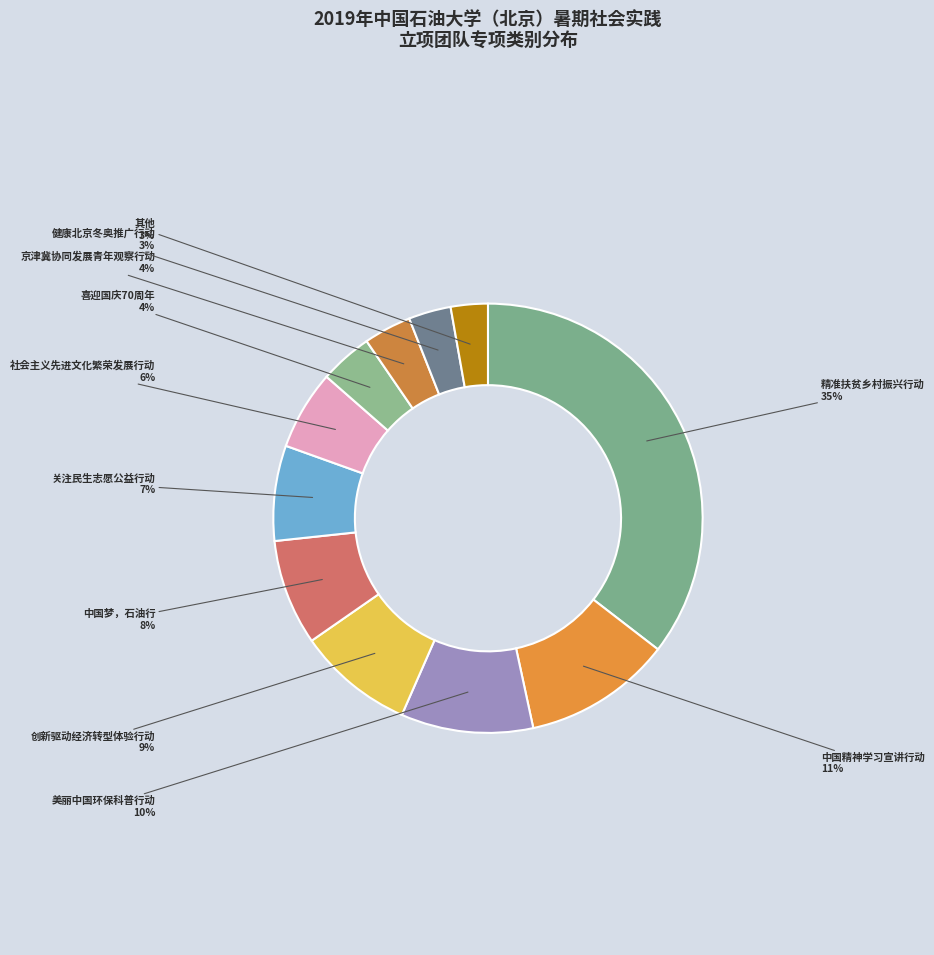

To the nearest percent, what is the average slice percentage?

9%